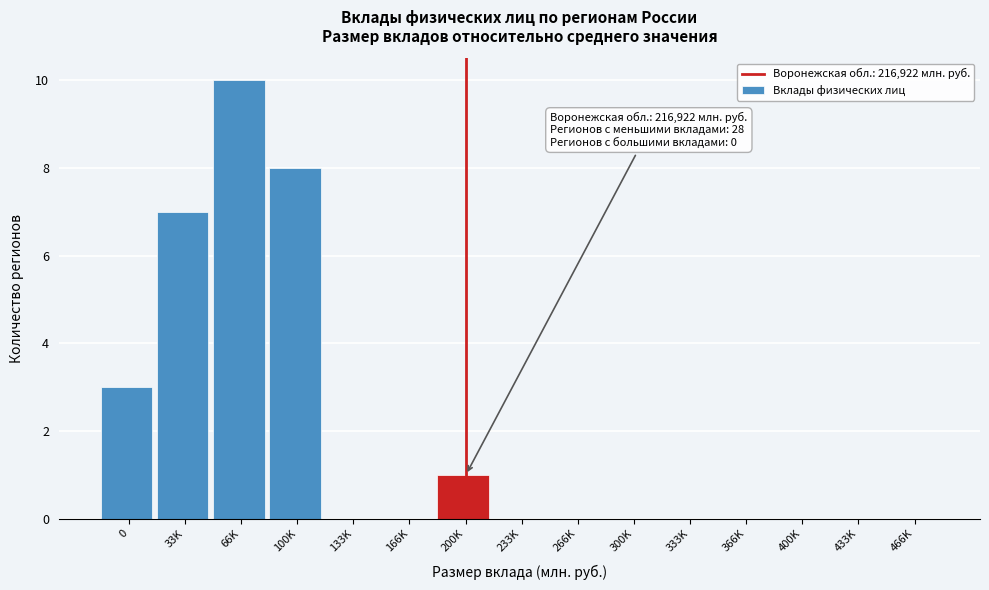

Reading left to right, list all the values displayed in this chart.

0=3	33K=7	66K=10	100K=8	133K=0	166K=0	200K=1	233K=0	266K=0	300K=0	333K=0	366K=0	400K=0	433K=0	466K=0